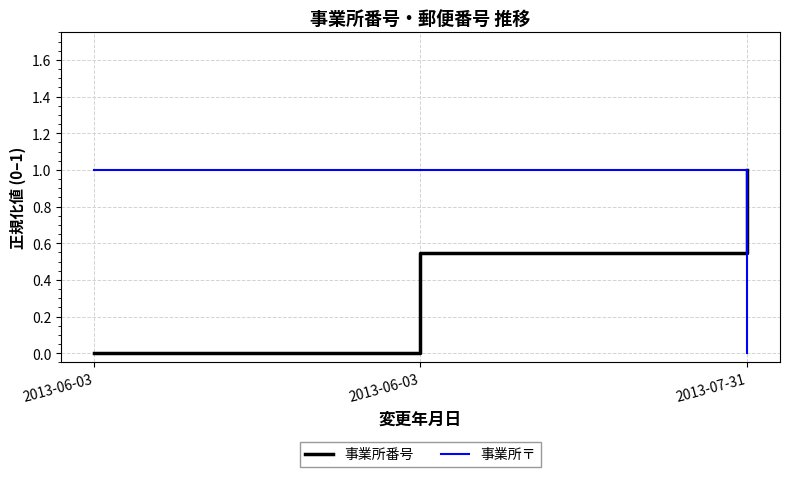

How many values in the 事業所番号 series exceed 0?

2